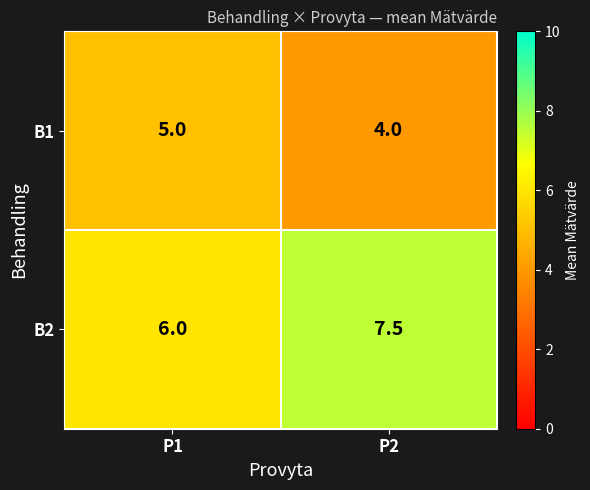

What is the average value of the B1 series?

4.5